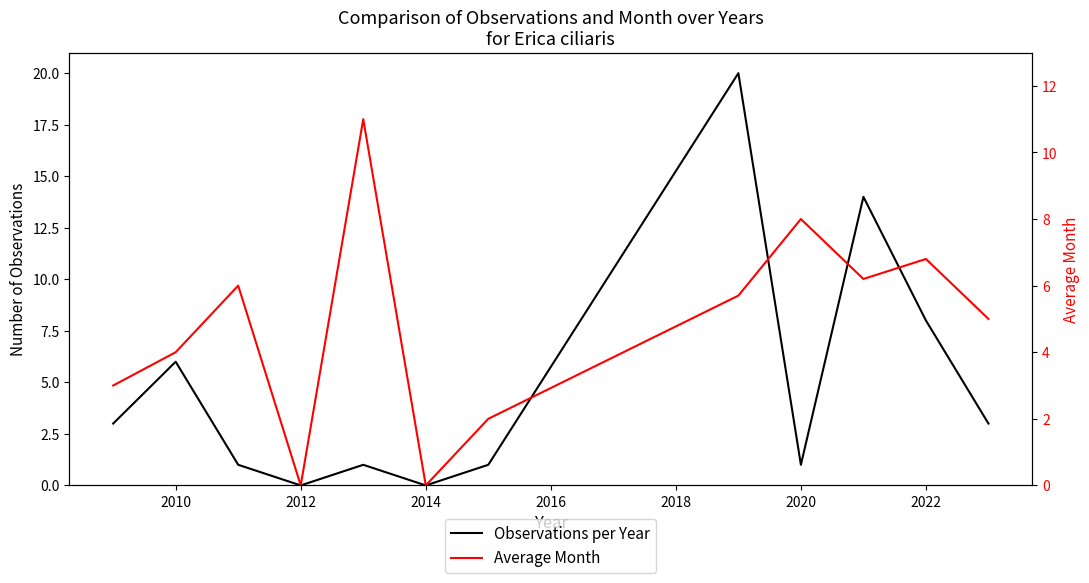

At which category does the chart reach its minimum across all series?

2012